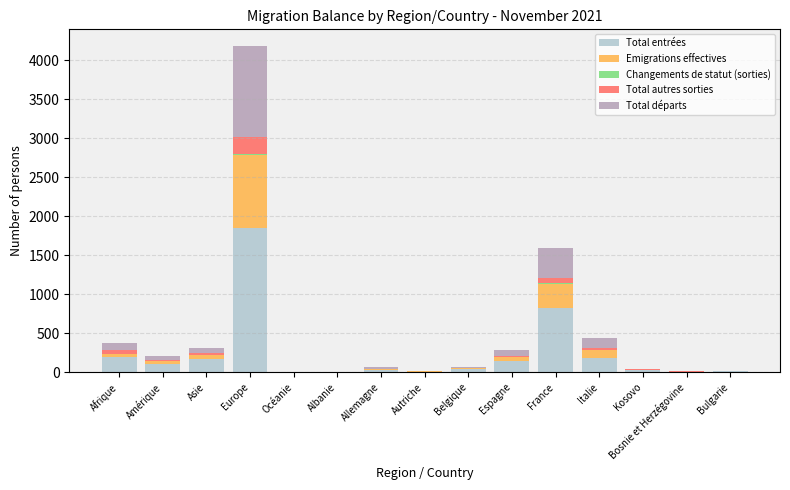

At which category is the sum across all series the highest?

Europe